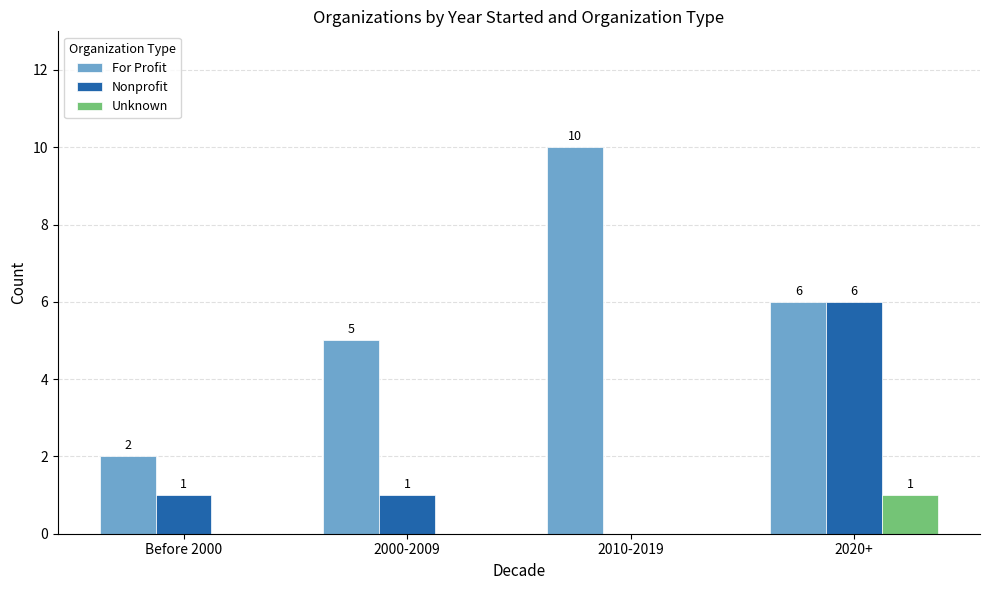

At which label does For Profit reach its peak?

2010-2019